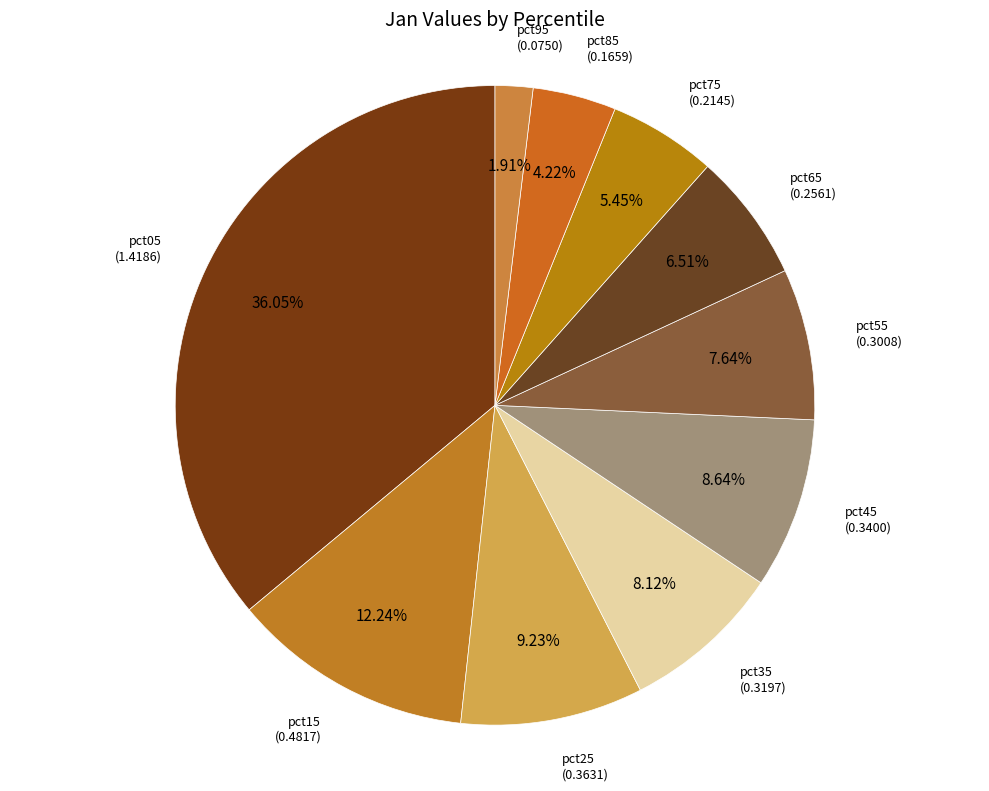

Count the number of slices in the pie.

10